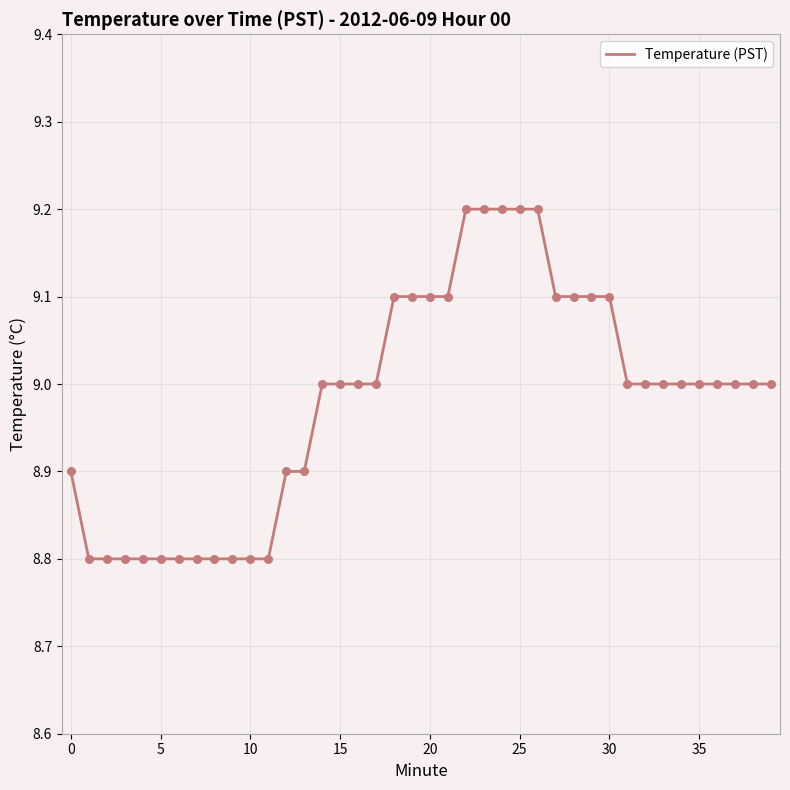

What is the maximum value shown in the chart?

9.2